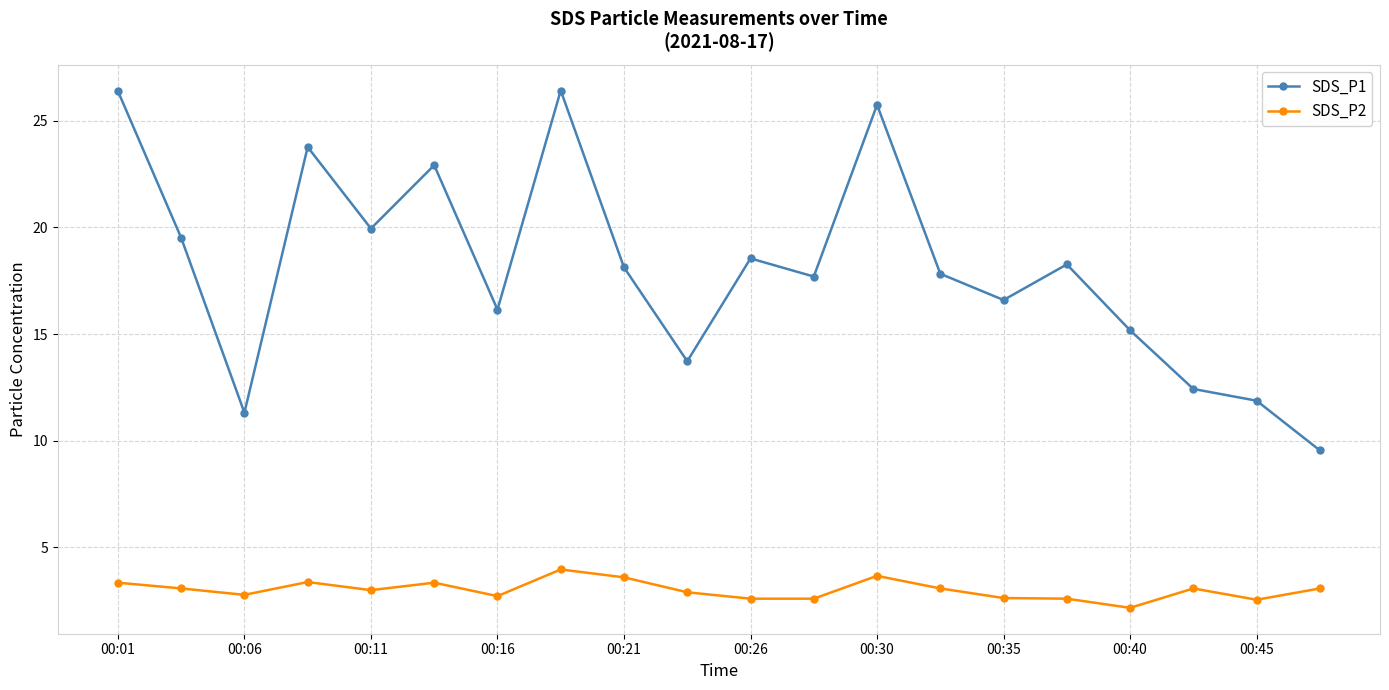

What is the sum of all SDS_P1 values?

362.1